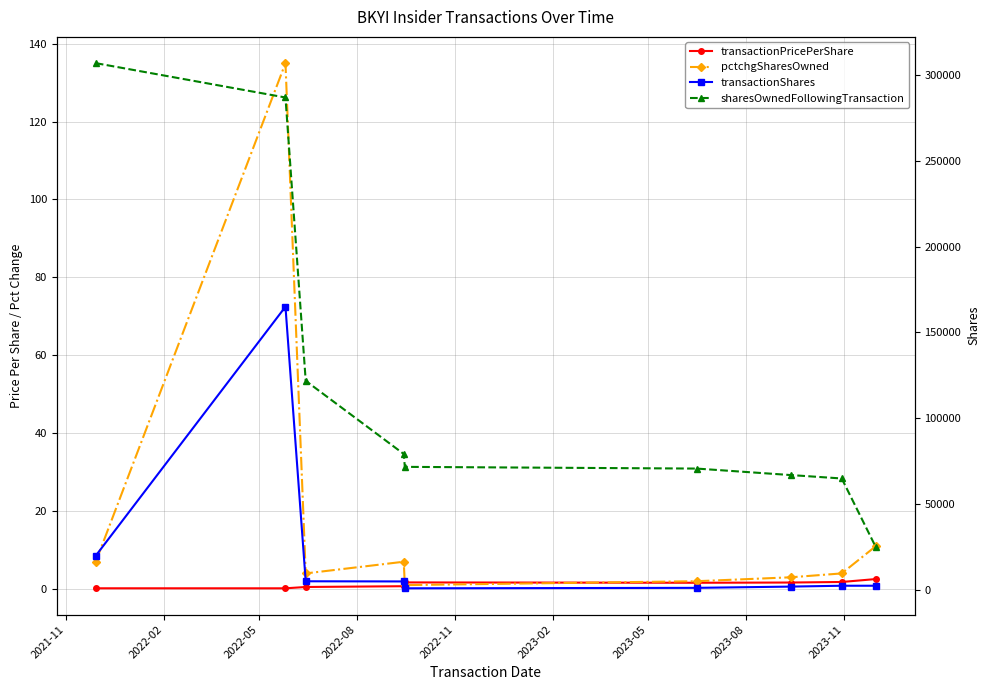

Where is transactionShares nearest to the value 83000?

2021-11